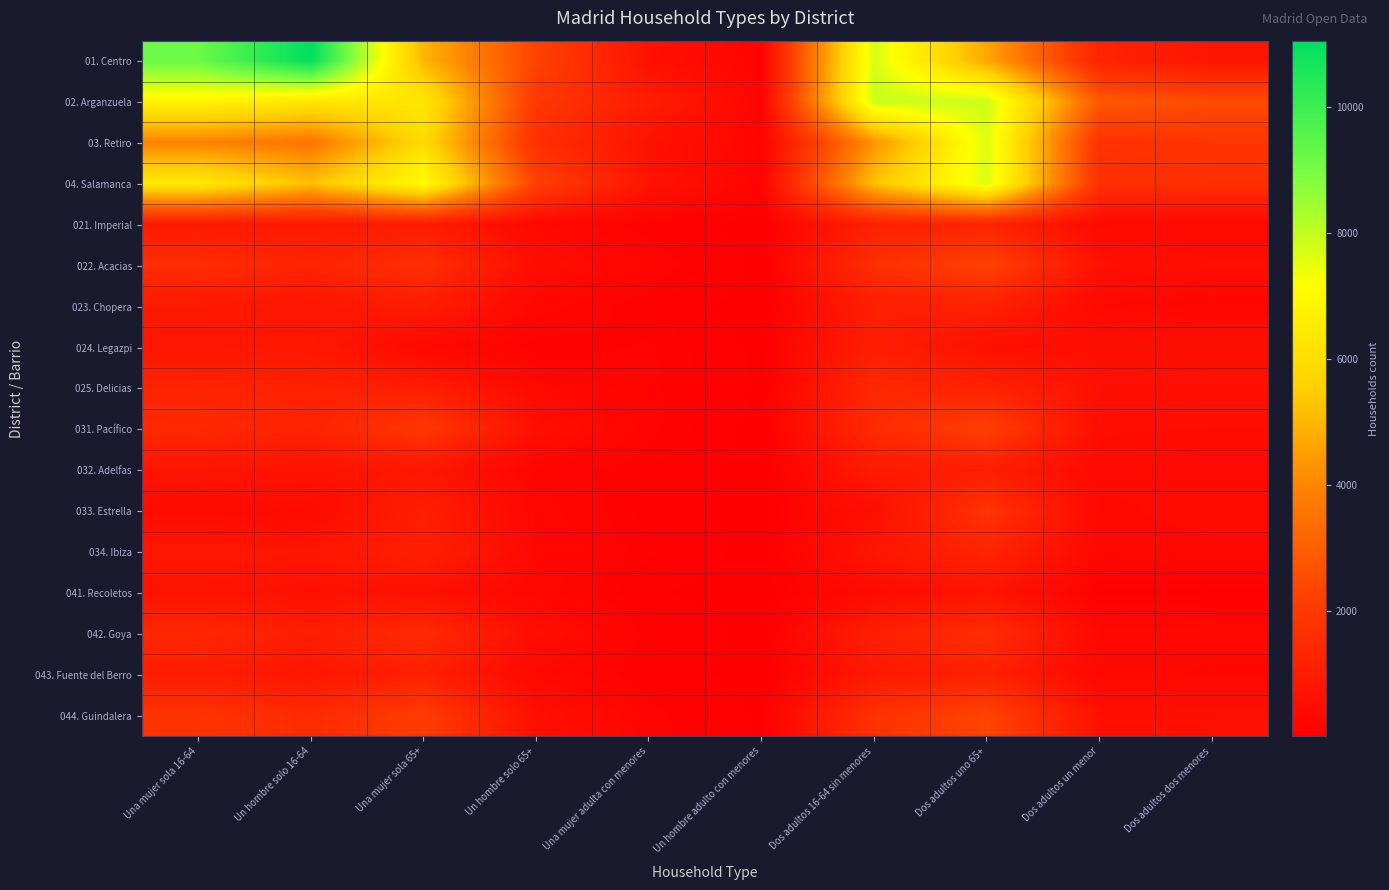

At how many categories does at least one series exceed 9111?

2